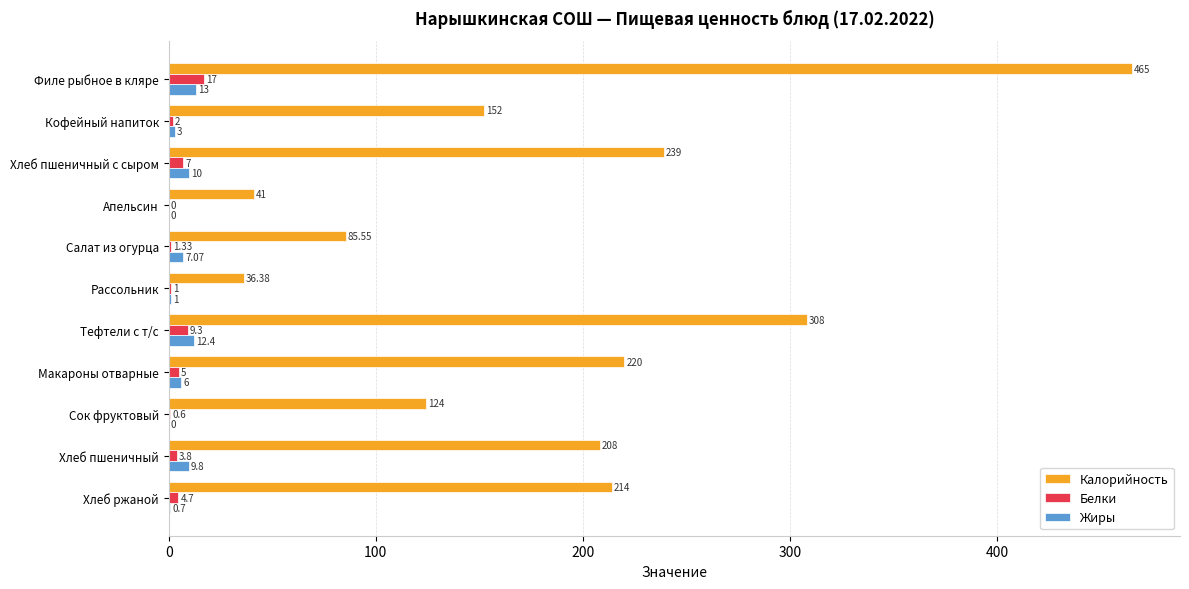

Which label corresponds to the largest value in the chart?

Филе рыбное в кляре